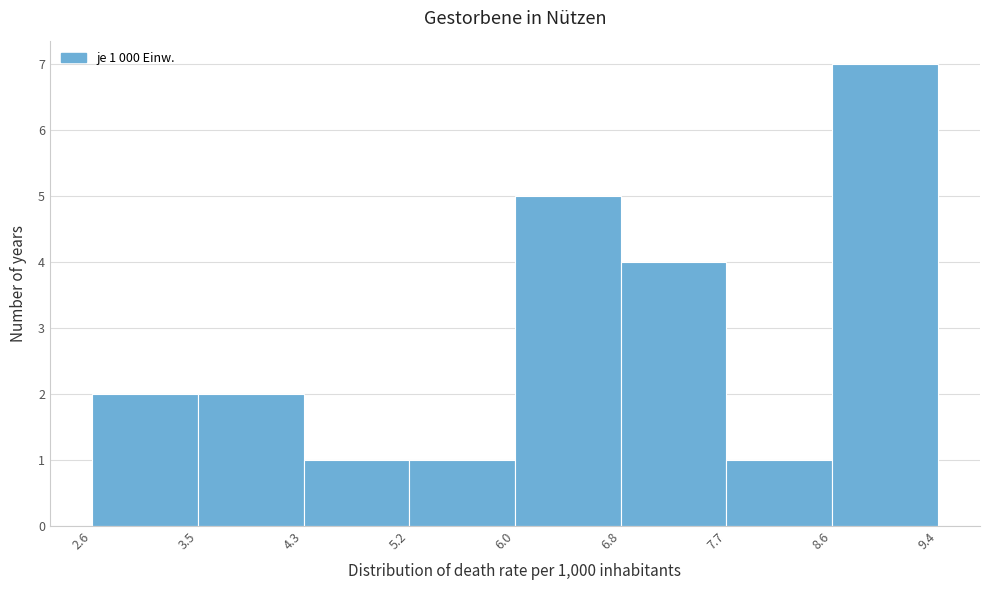

Which range on the x-axis has the tallest bar?

8.6 to 9.4